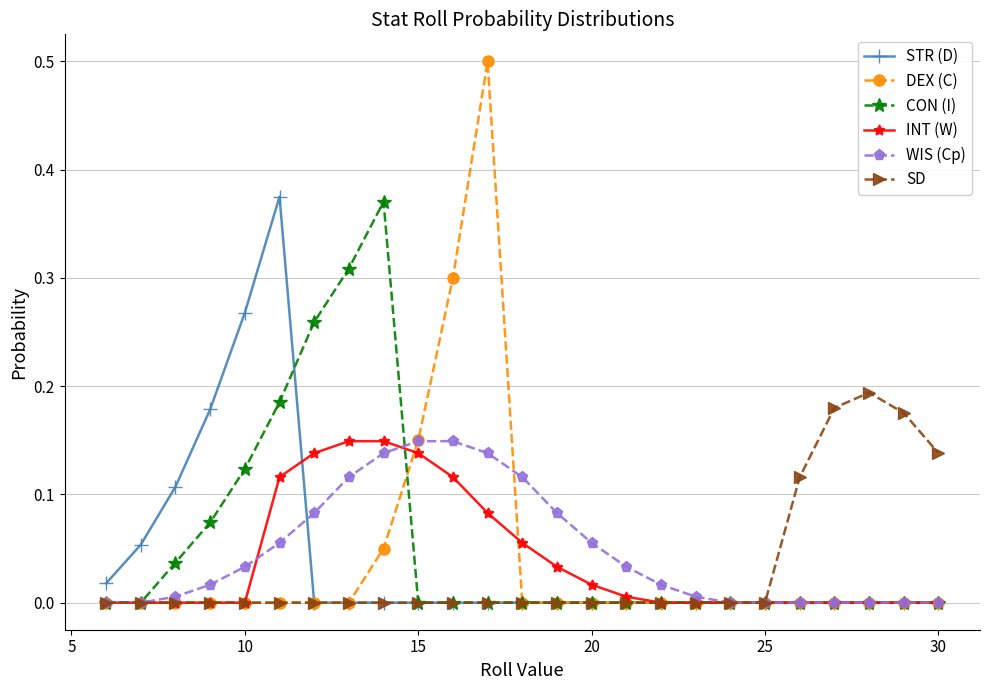

What is the greatest value displayed?

0.5